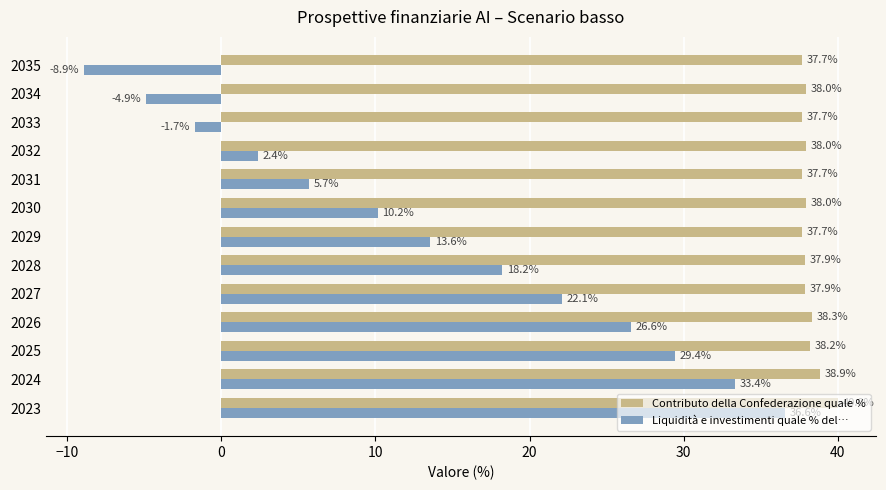

How many values in Liquidità e investimenti quale % del… are above zero?

10